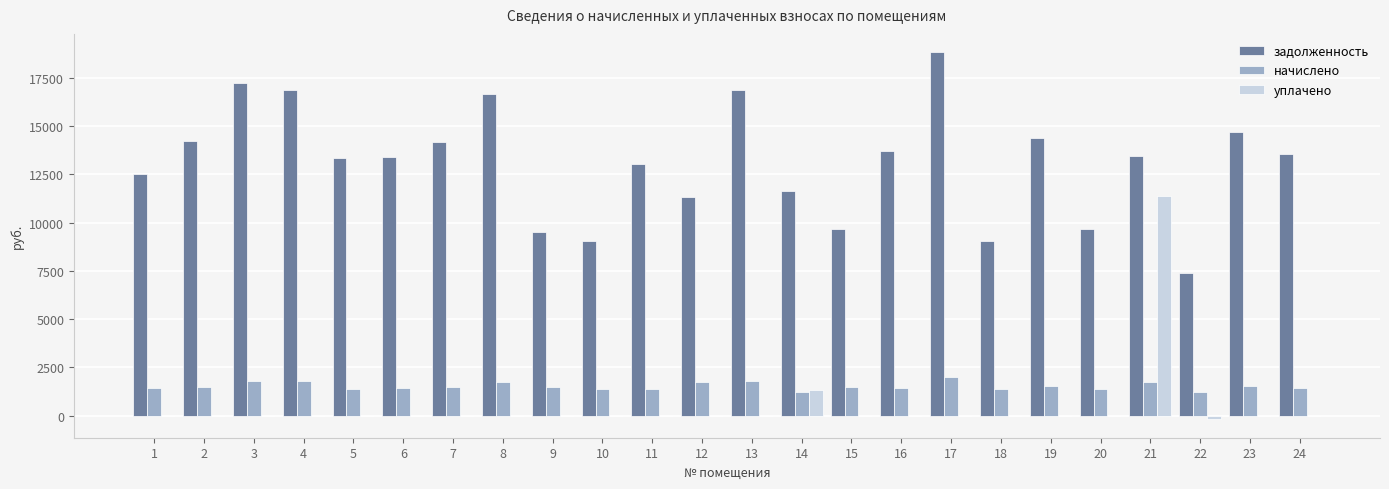

The value of начислено at 2 is 1493.5. True or false?

True